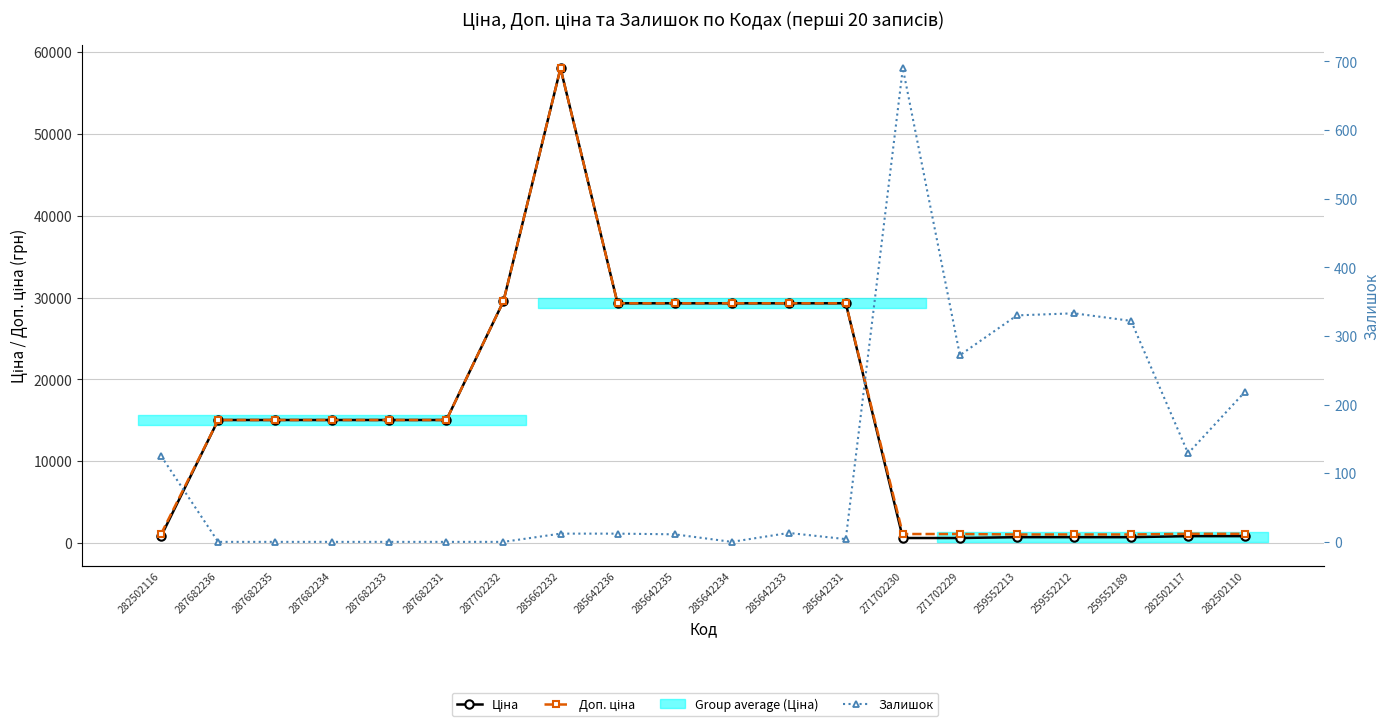

How many data points in Ціна are less than 15019?

8